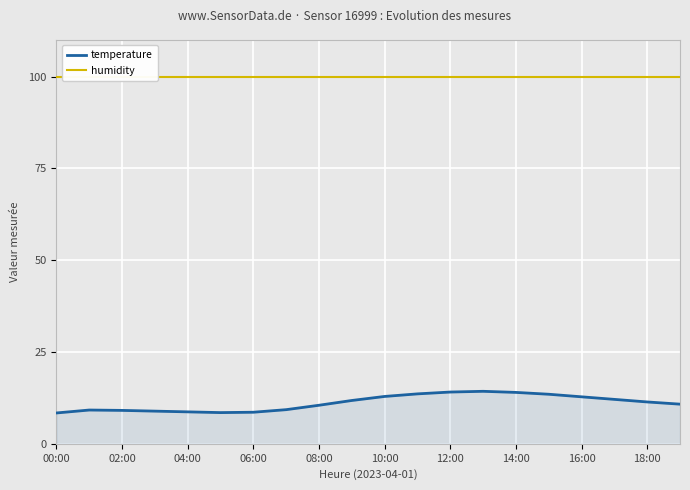

What is the value of the temperature point at the 13th from the left?

14.1